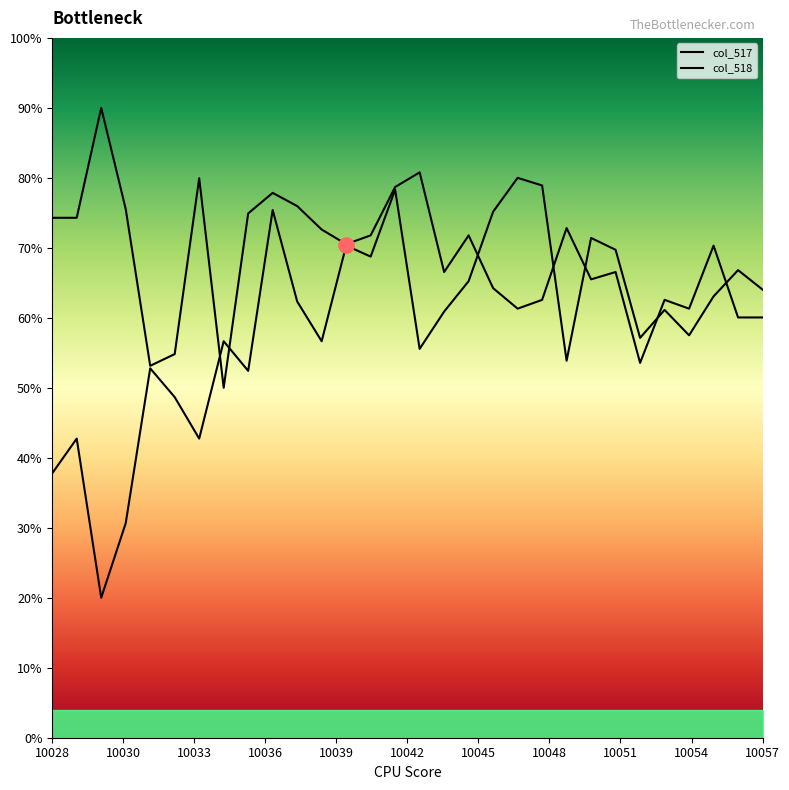

Which series contains the highest Y value?

col_518